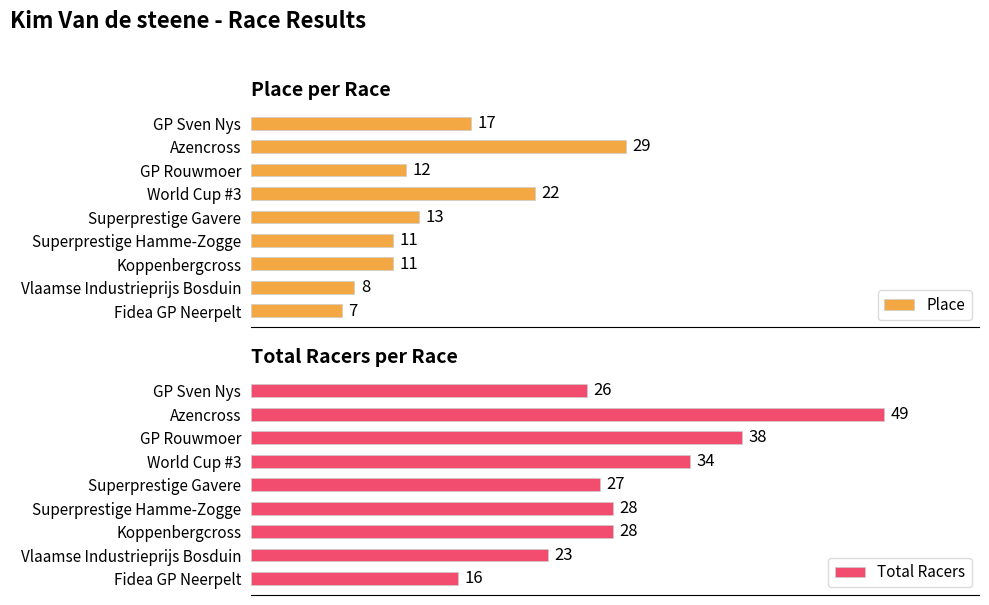

Where is Place nearest to the value 18?

GP Sven Nys